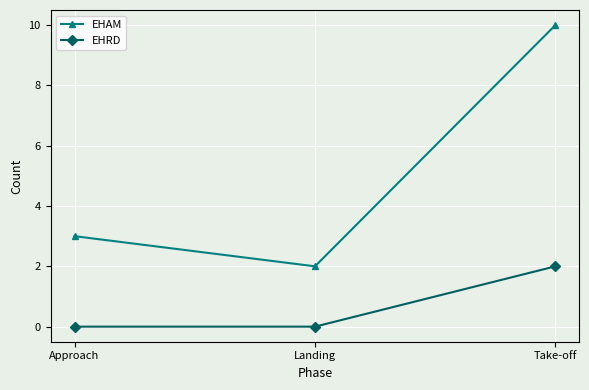

Rank the series at Approach from lowest to highest value.

EHRD, EHAM